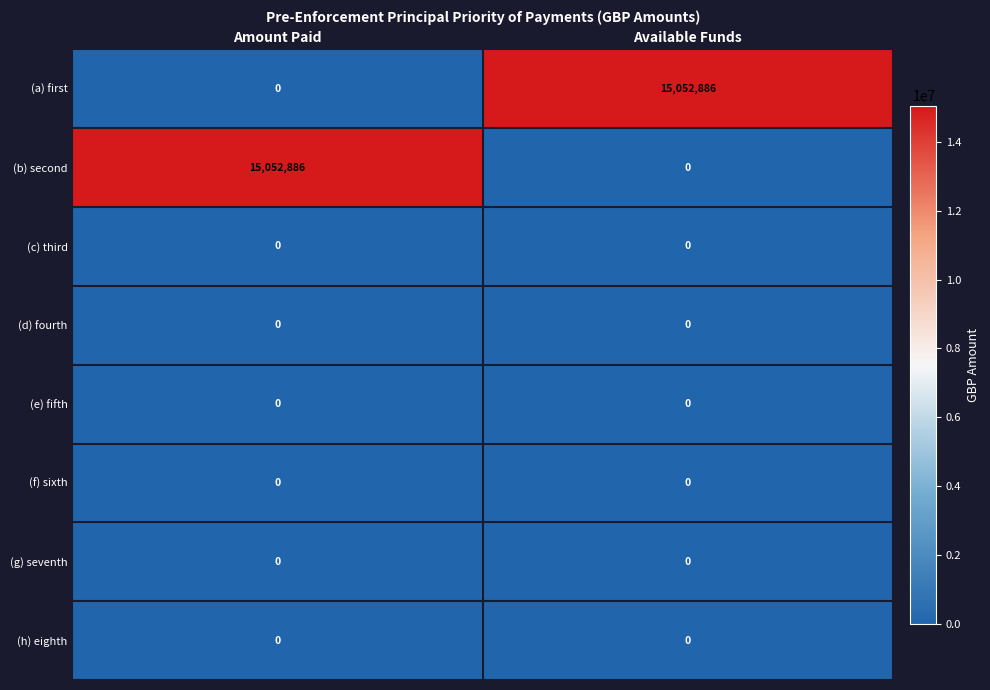

What is the total value across all series at Available Funds?

15052886